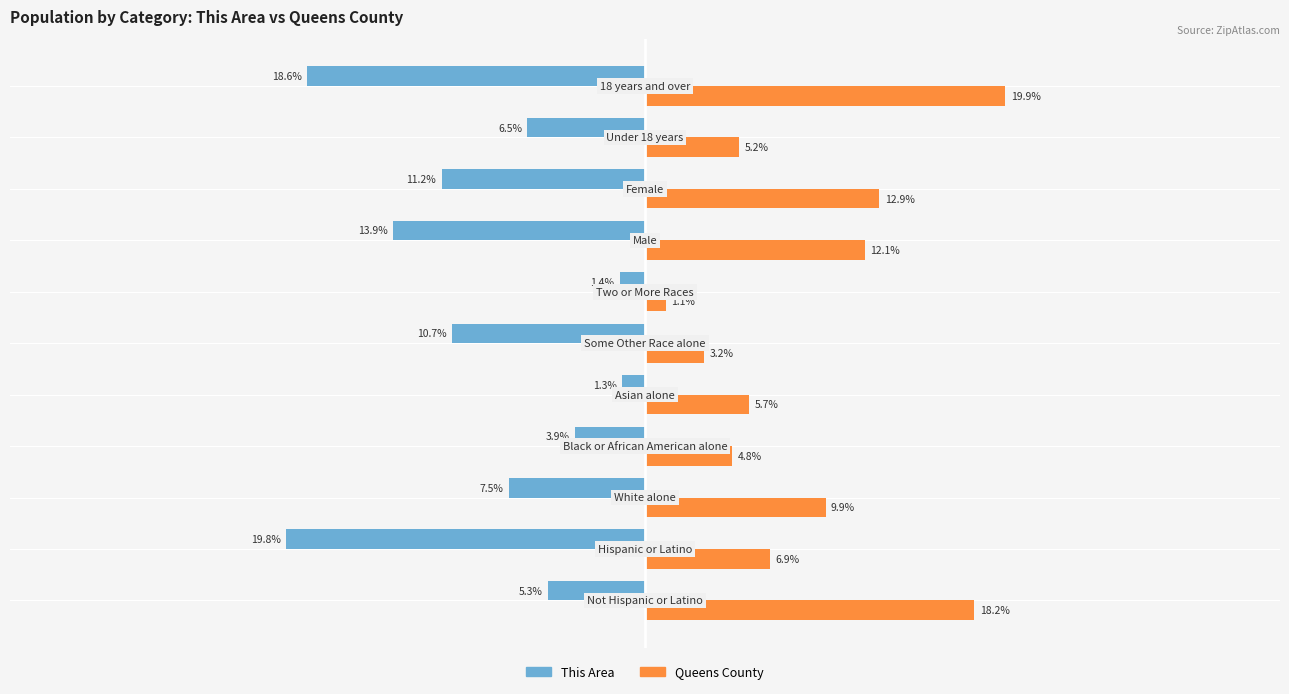

Rank the series by their average value, from lowest to highest.

This Area, Queens County